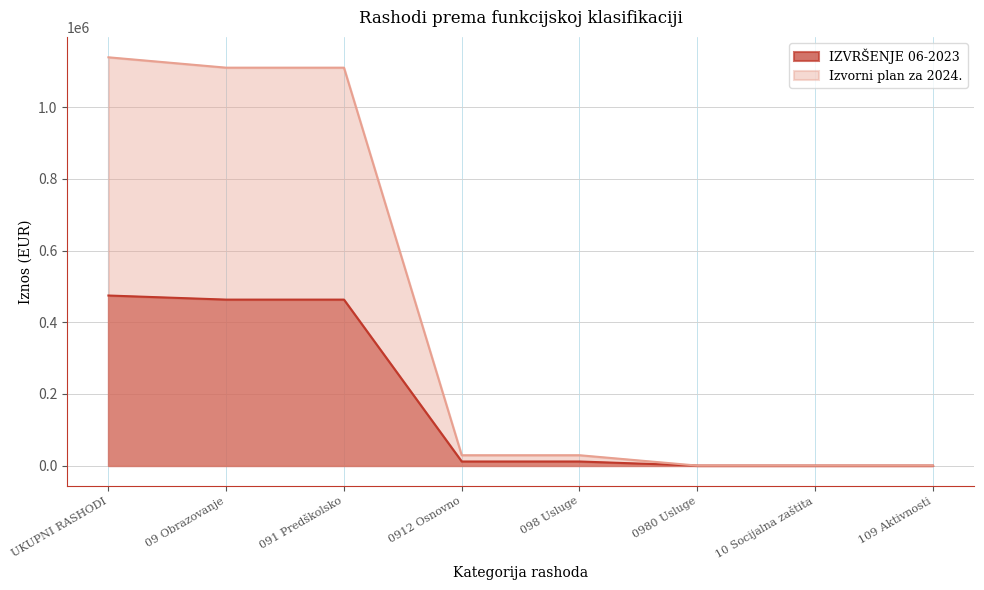

At which label is IZVRŠENJE 06-2023 closest to 237376?

0912 Osnovno